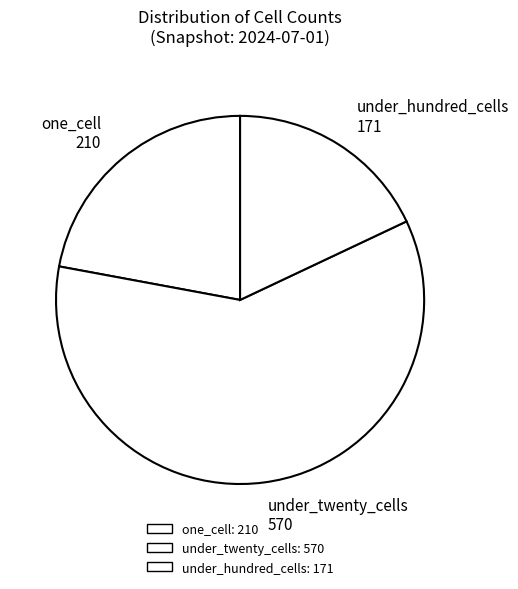

Between under_twenty_cells 570 and one_cell 210, which is larger?

under_twenty_cells 570